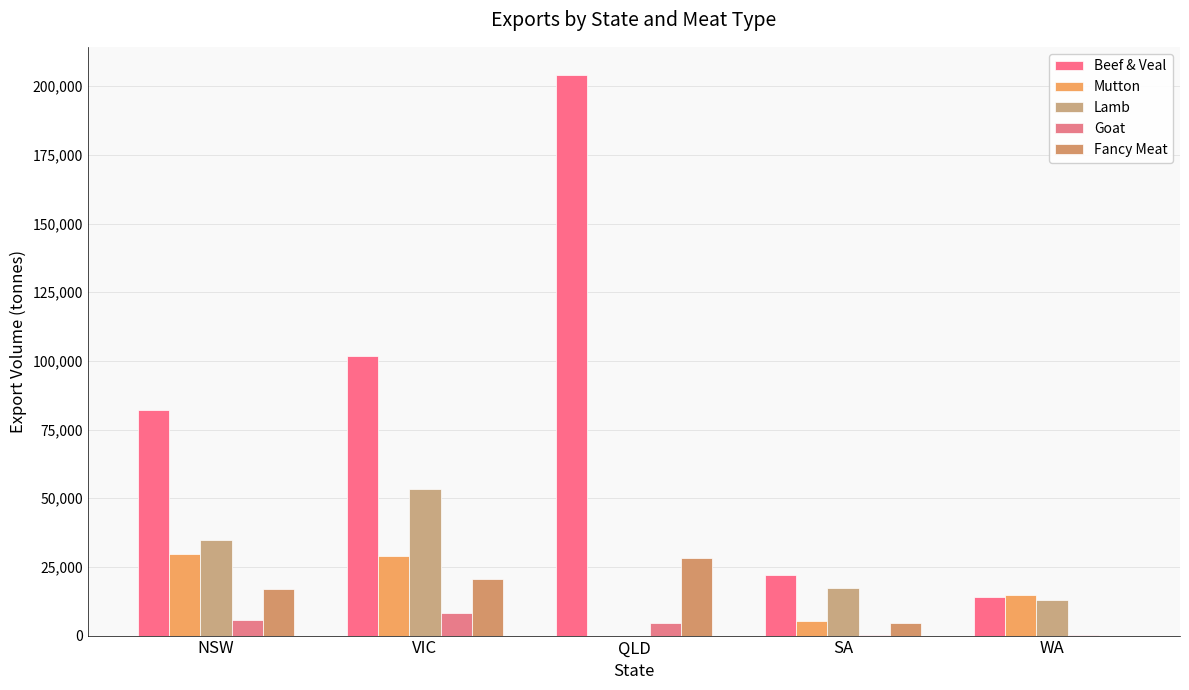

What value does the Mutton series have at VIC?

28870.5